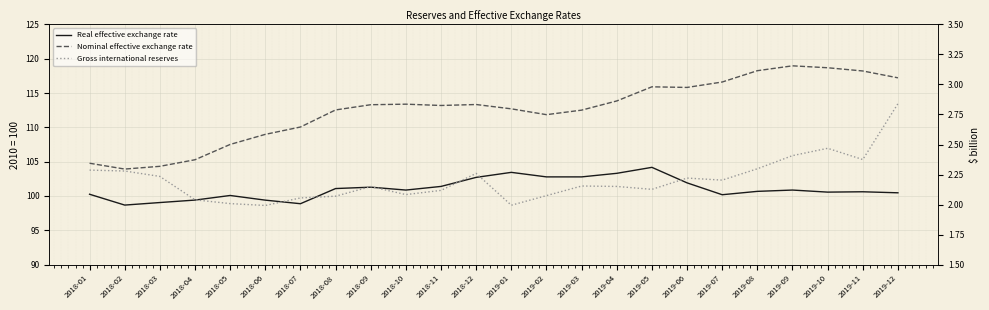

Which series has the largest total across all categories?

Nominal effective exchange rate